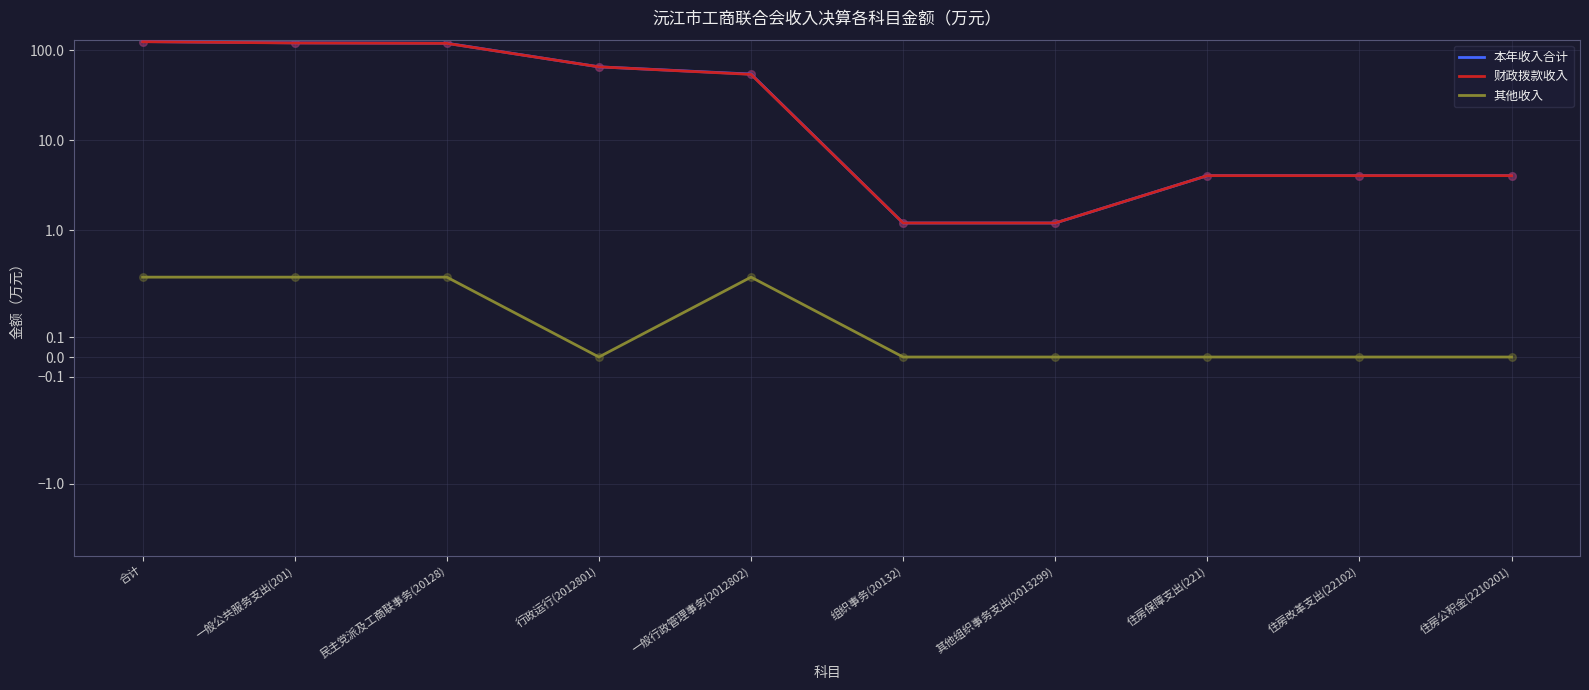

Which series contains the lowest Y value?

其他收入